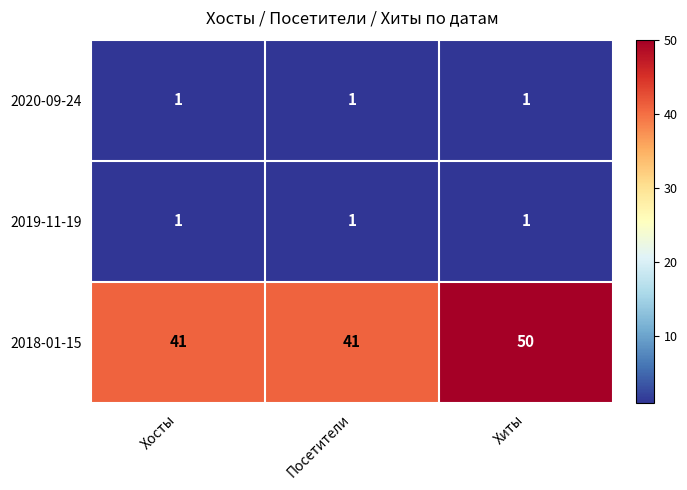

Between Посетители and Хиты, which series saw the biggest shift?

2018-01-15